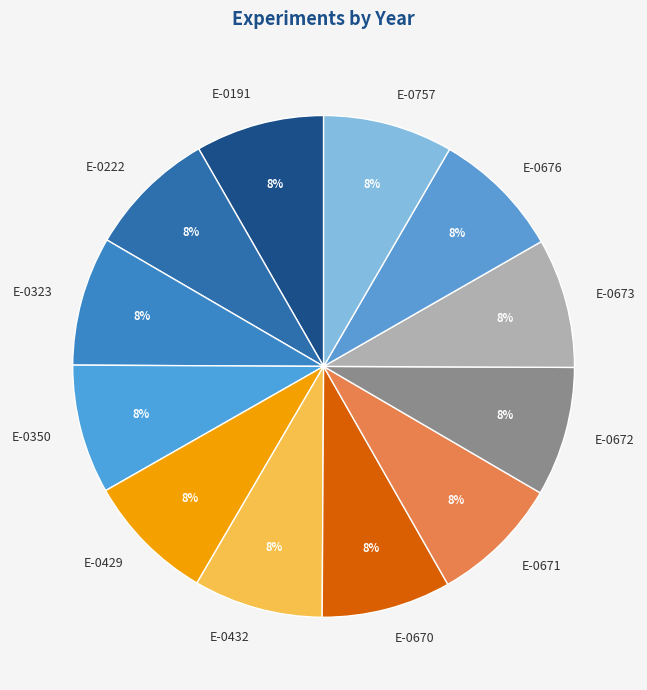

How many slices are in this pie chart?

12